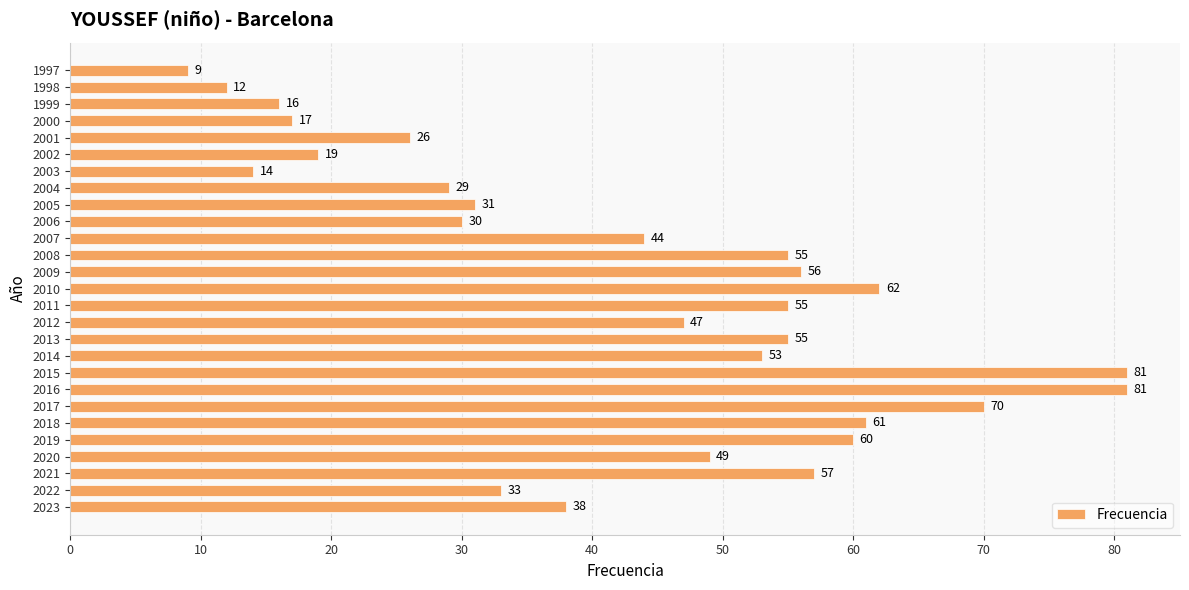

What is the greatest value displayed?

81